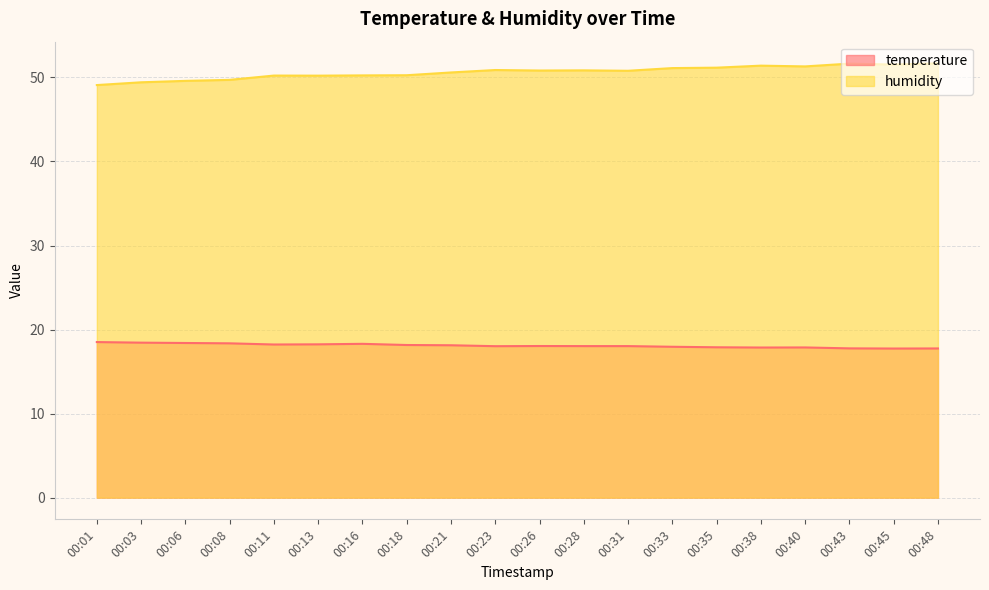

At how many categories does at least one series exceed 18?

20